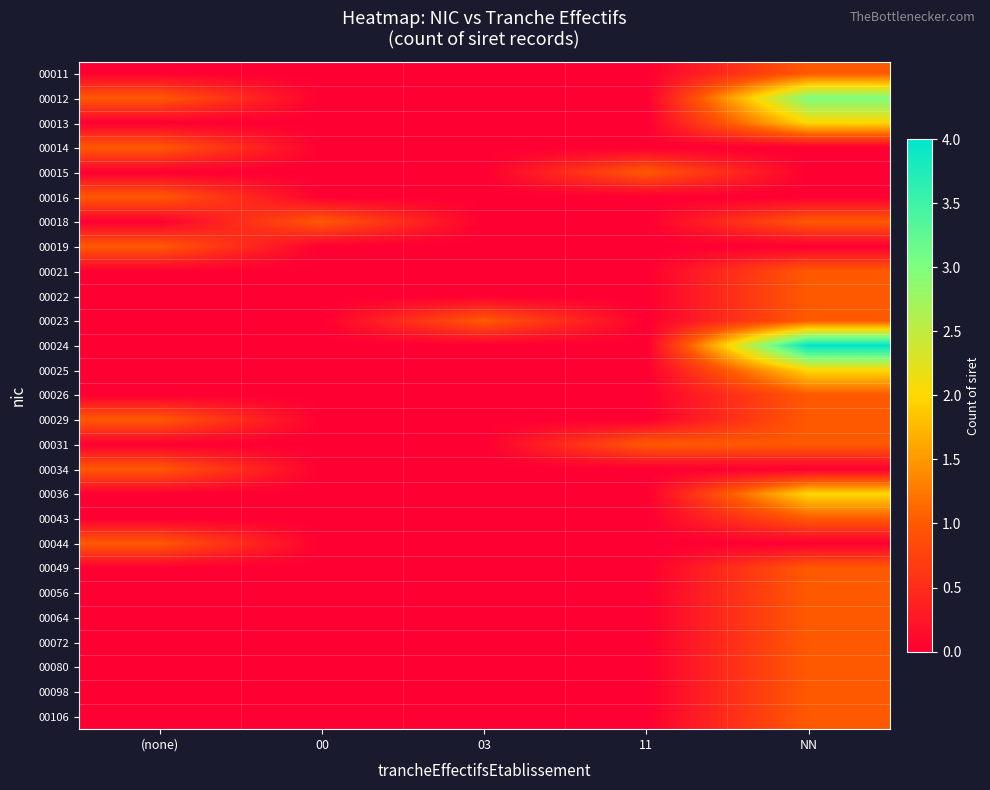

What is the greatest value displayed?

4